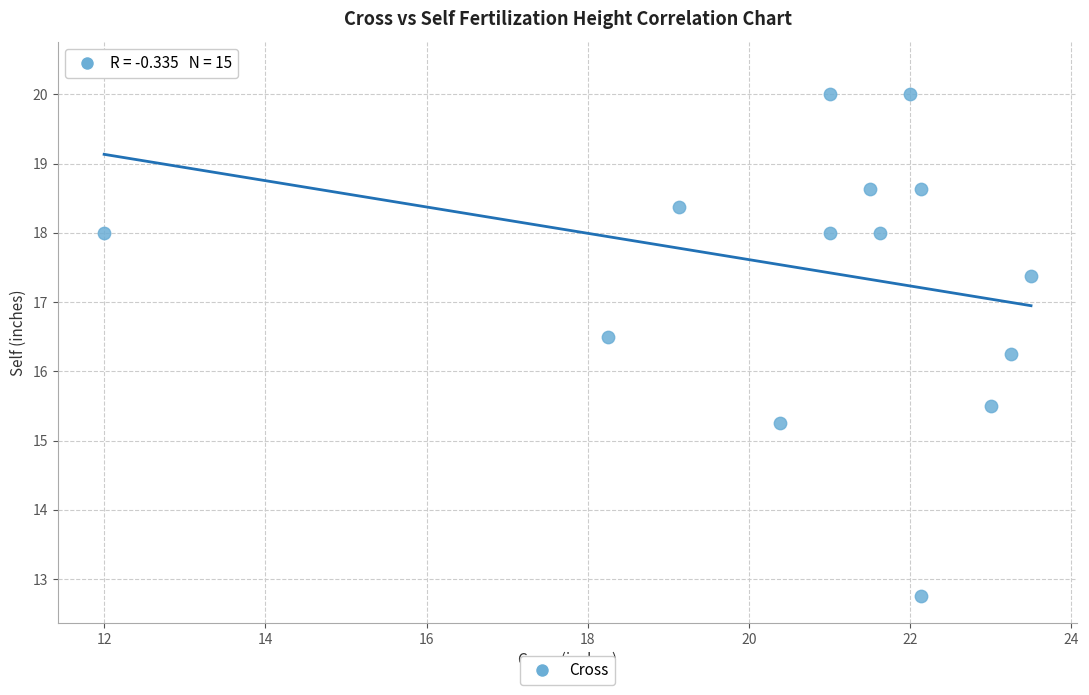

What is the range of Y values (max minus min)?

7.6